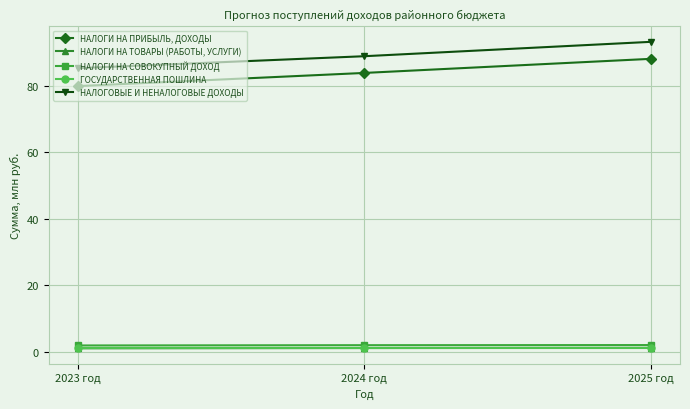

List the labels in order of НАЛОГИ НА ПРИБЫЛЬ, ДОХОДЫ value, largest first.

2025 год, 2024 год, 2023 год